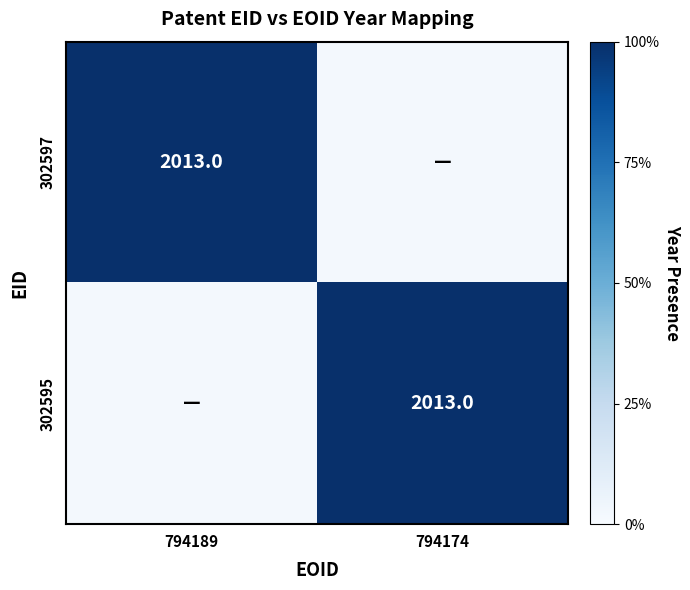

What is the difference between the maximum and minimum values in the 302597 series?

1.0